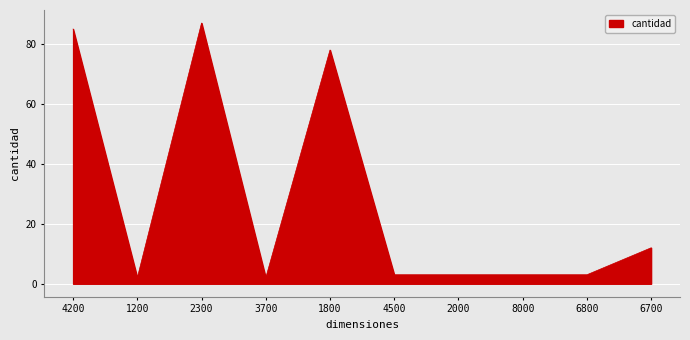

Between 1800 and 4500, which is larger?

1800